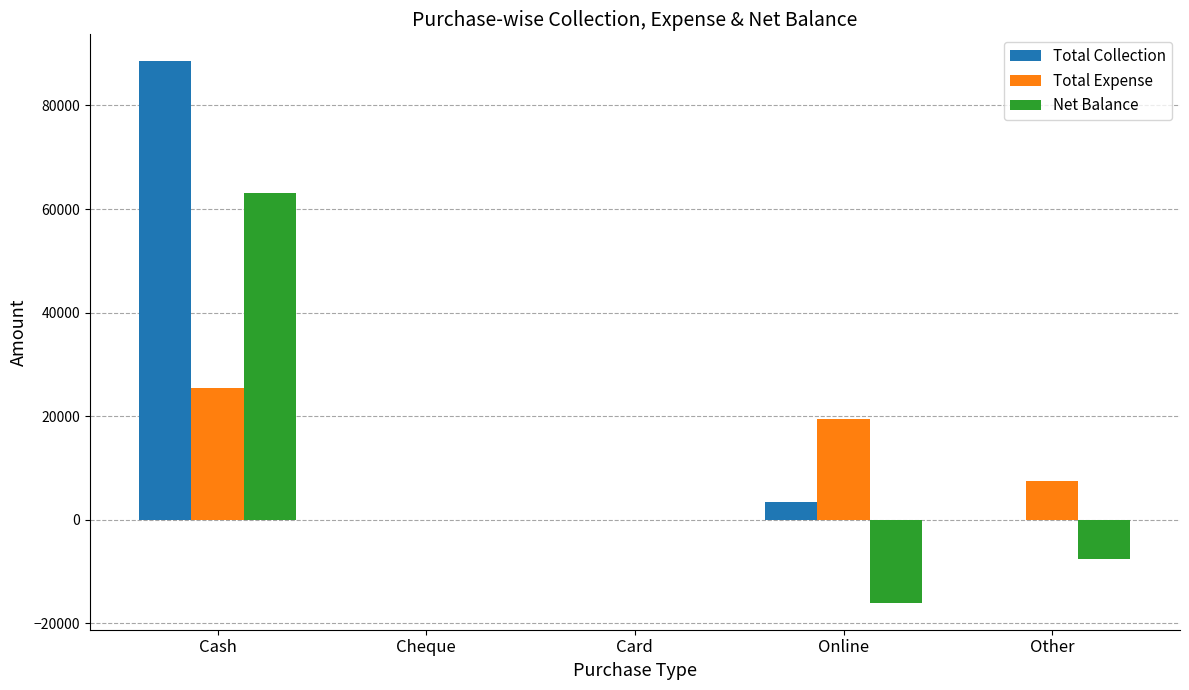

Does the chart contain stacked bars?

No